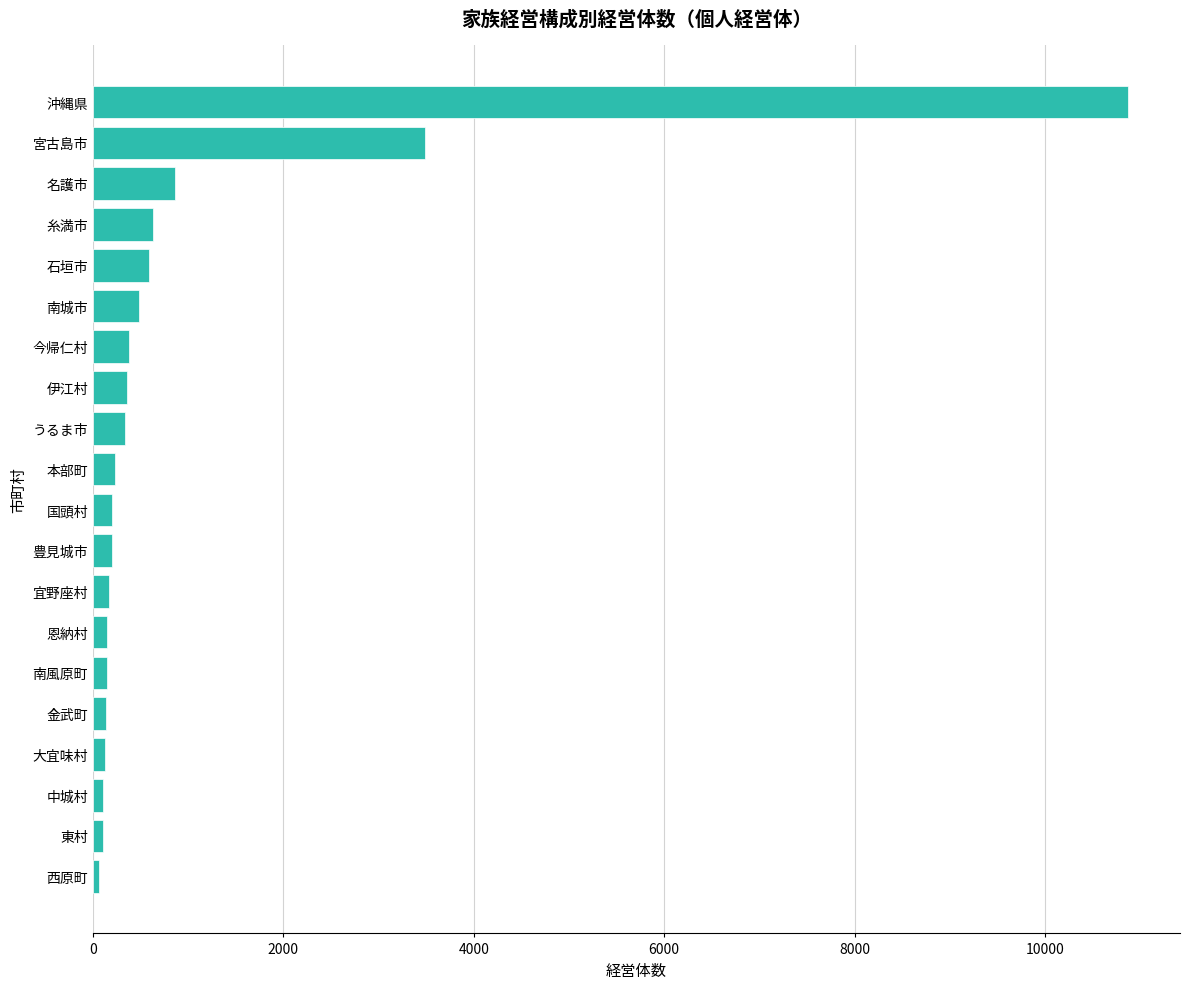

What is the maximum value shown in the chart?

10875